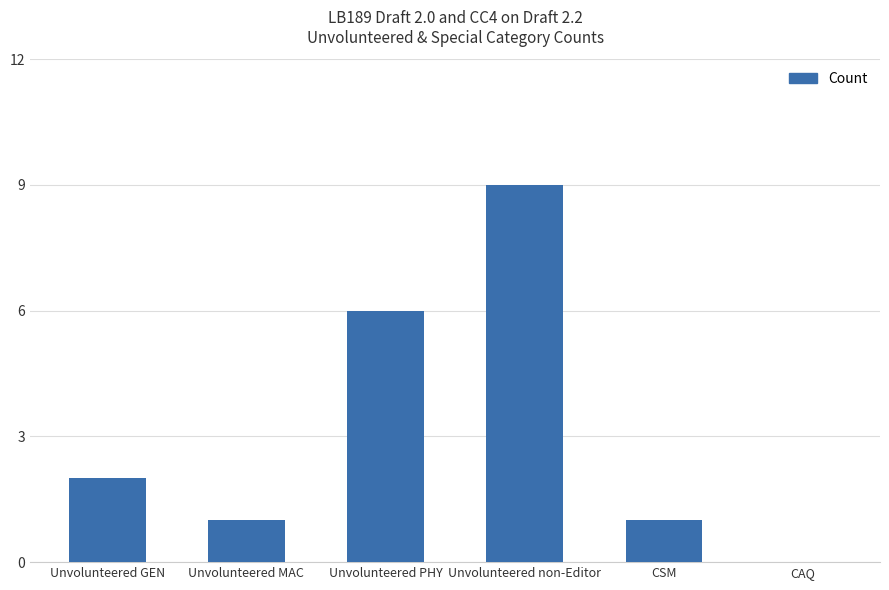

At which category does the chart reach its peak across all series?

Unvolunteered non-Editor